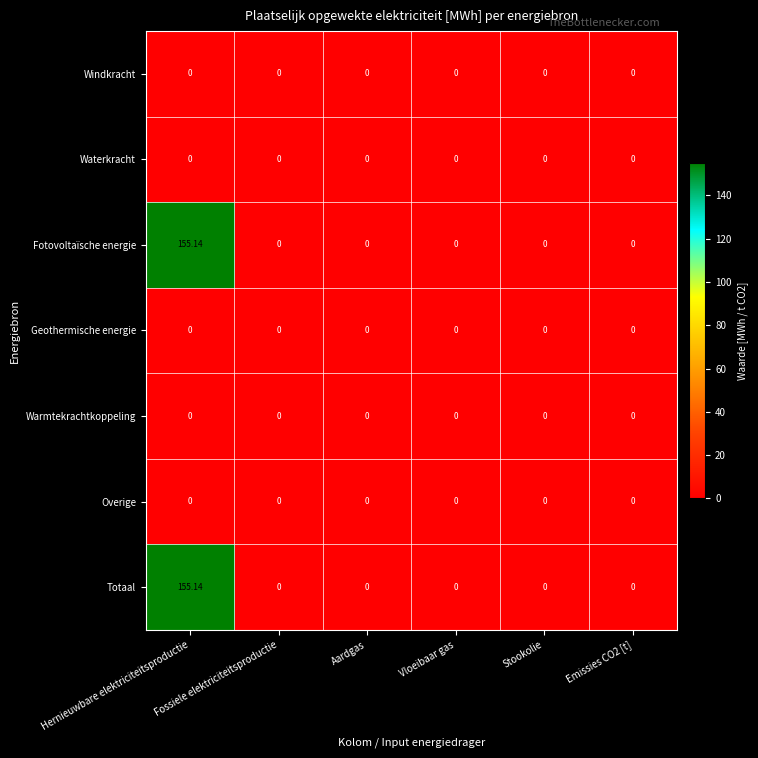

At which category is the sum across all series the highest?

Hernieuwbare elektriciteitsproductie